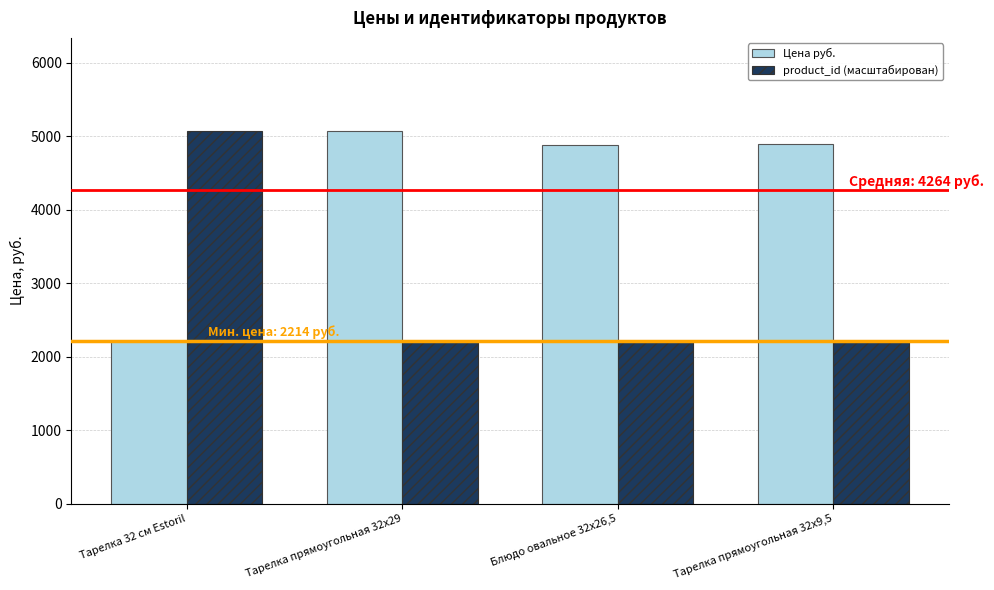

Which series has the largest total across all categories?

Цена руб.